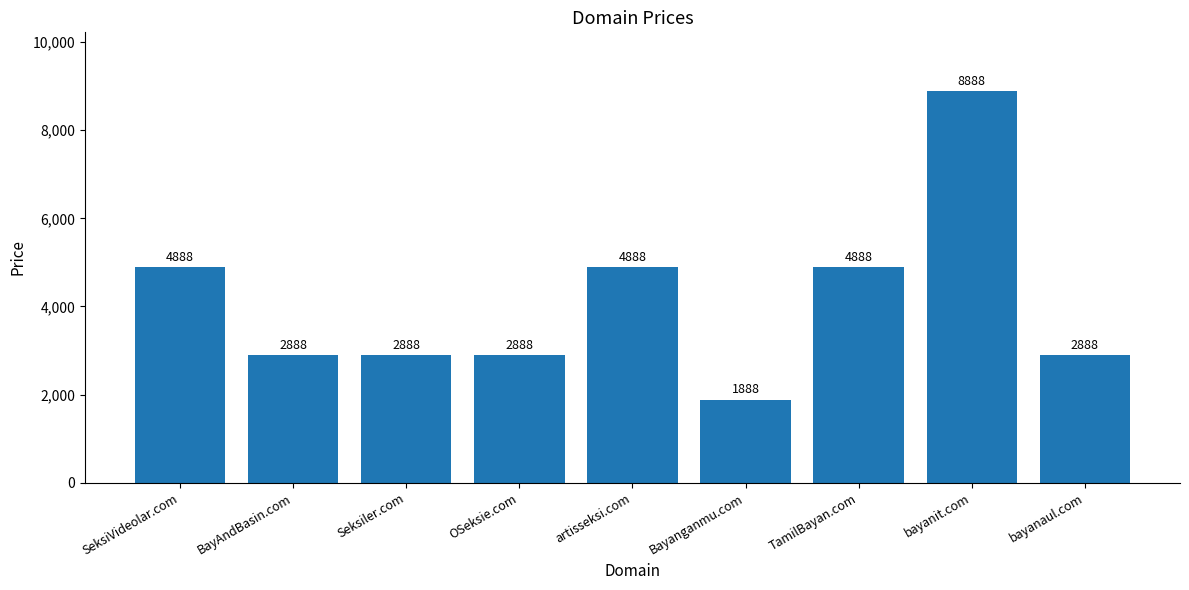

Which has a higher value, bayanaul.com or TamilBayan.com?

TamilBayan.com